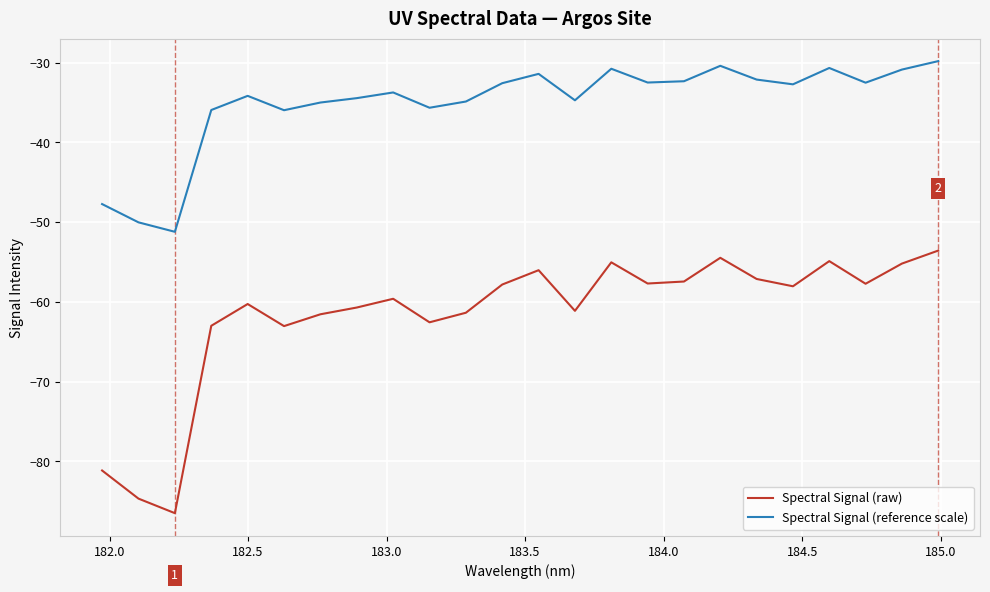

List the series in order of their peak value, highest first.

Spectral Signal (reference scale), Spectral Signal (raw)